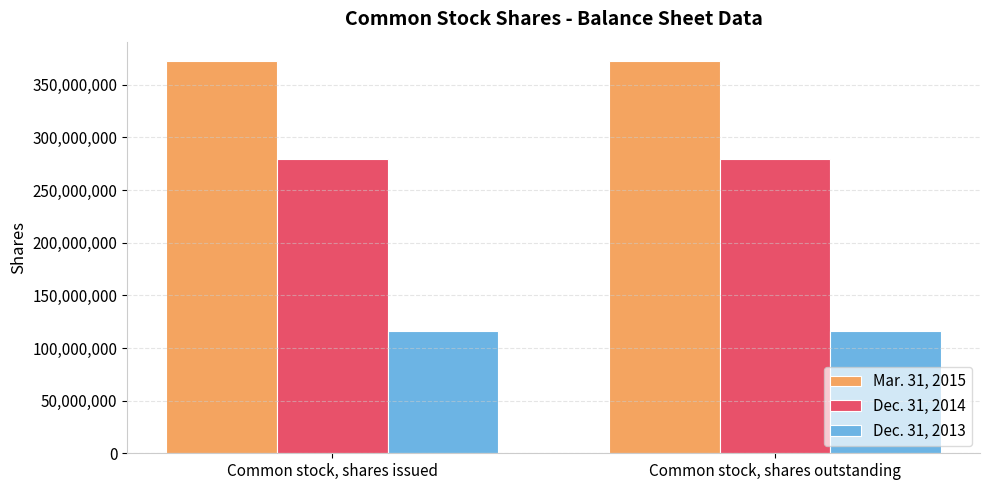

Reading left to right, transcribe all the data shown in this chart.

Mar. 31, 2015: 372254399	372254399
Dec. 31, 2014: 279475332	279475332
Dec. 31, 2013: 116339293	116339293